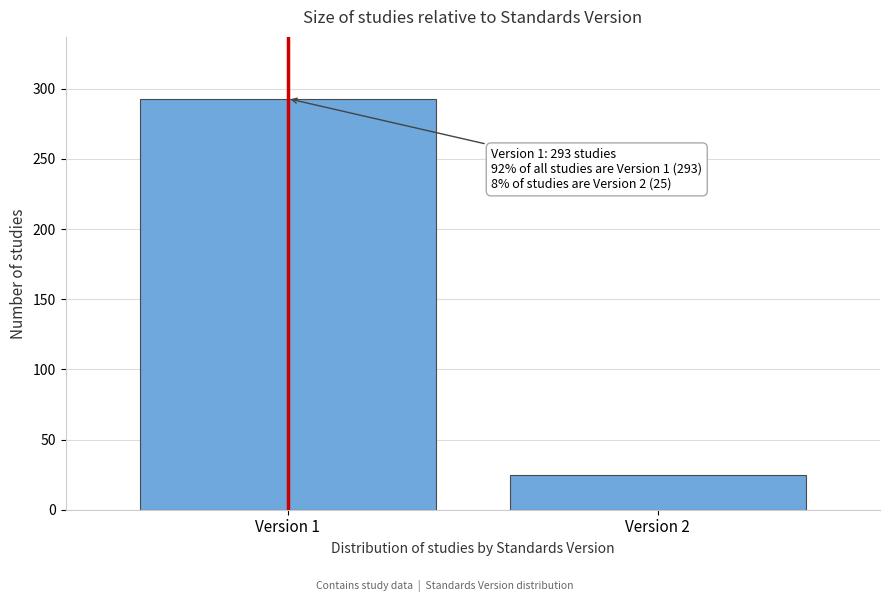

Reading left to right, what are all the values shown in this chart?

293	25